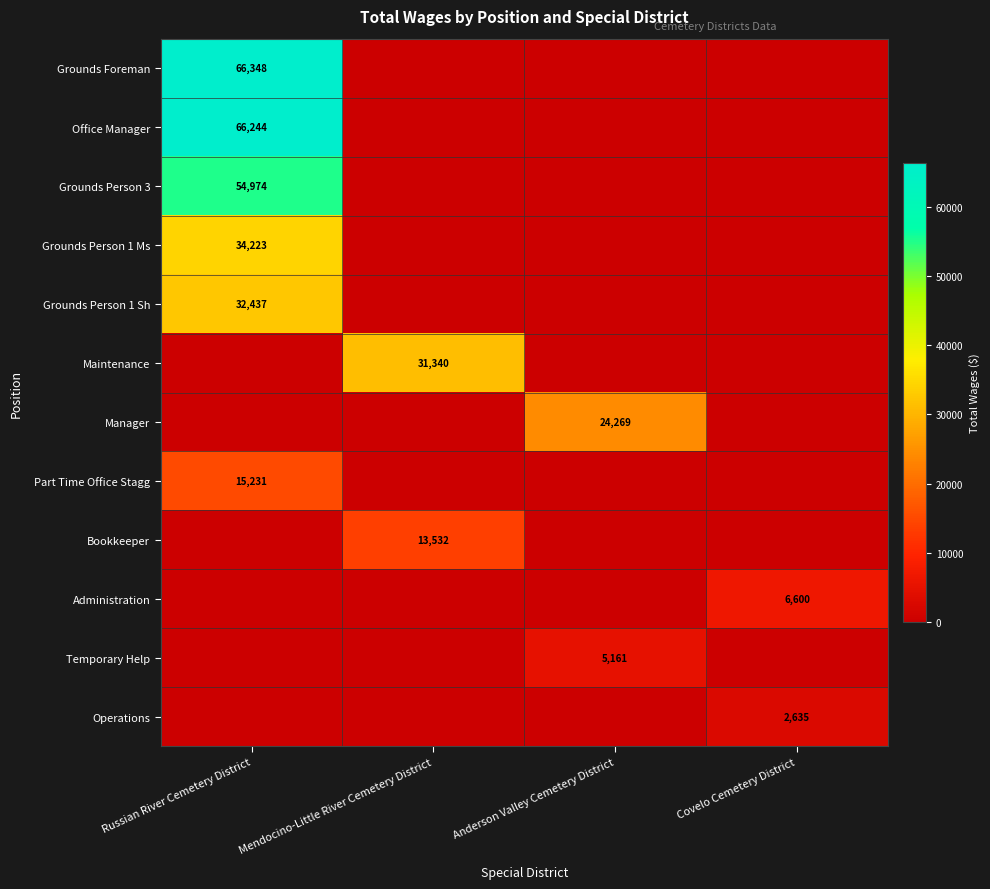

The value of Manager at Anderson Valley Cemetery District is 5247. True or false?

False